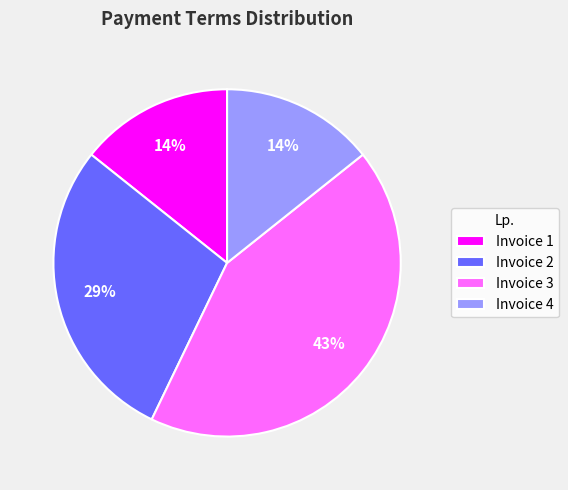

Which category has the biggest portion of the pie?

Invoice 3